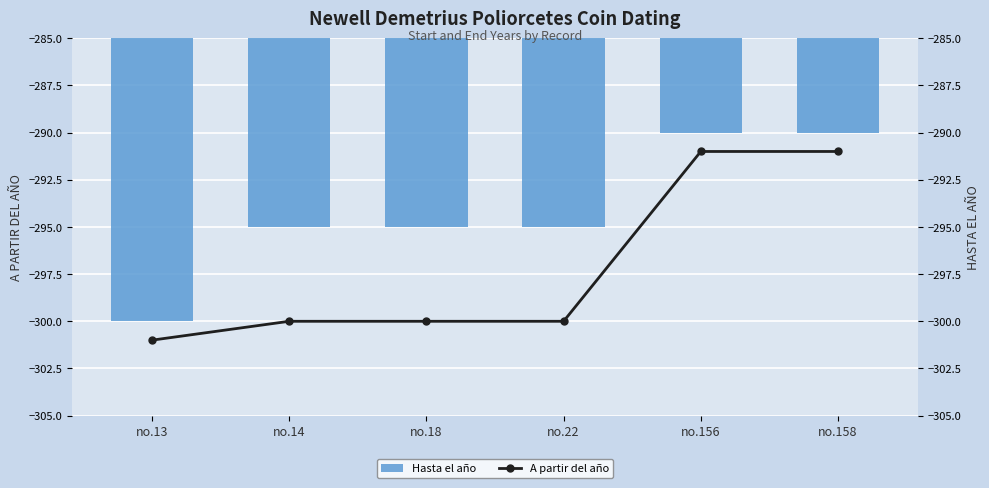

Which series has the largest total across all categories?

Hasta el año